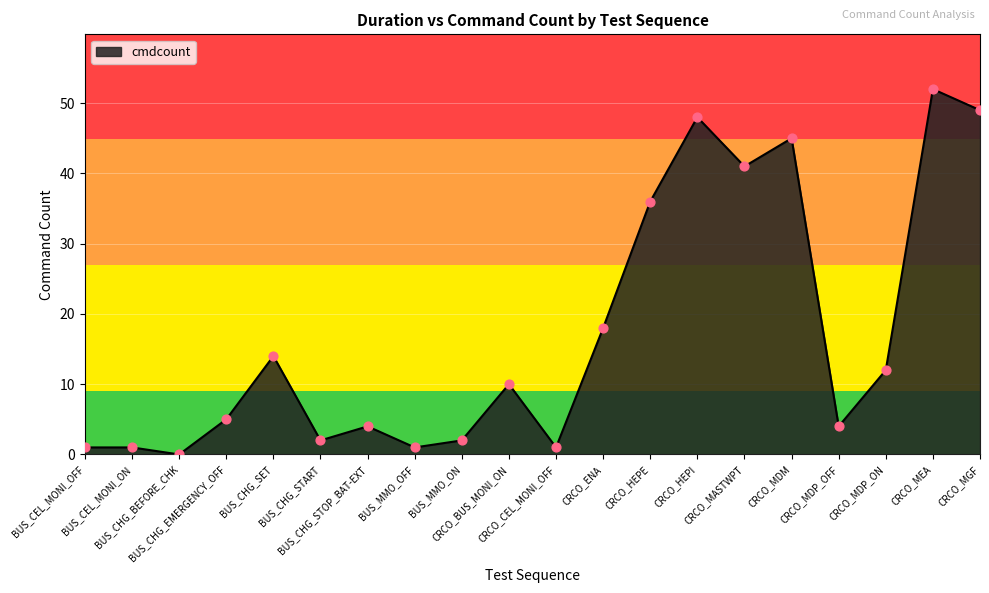

What is the change in value from BUS_CEL_MONI_ON to CRCO_BUS_MONI_ON?

+9